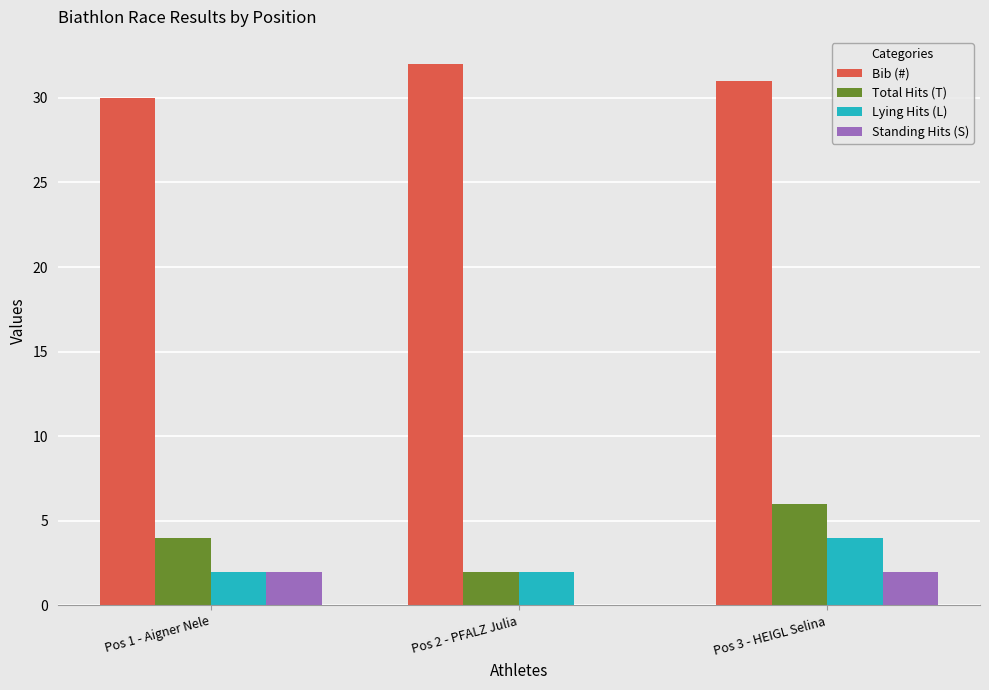

What is the sum of the Total Hits (T) values at Pos 2 - PFALZ Julia and Pos 3 - HEIGL Selina?

8